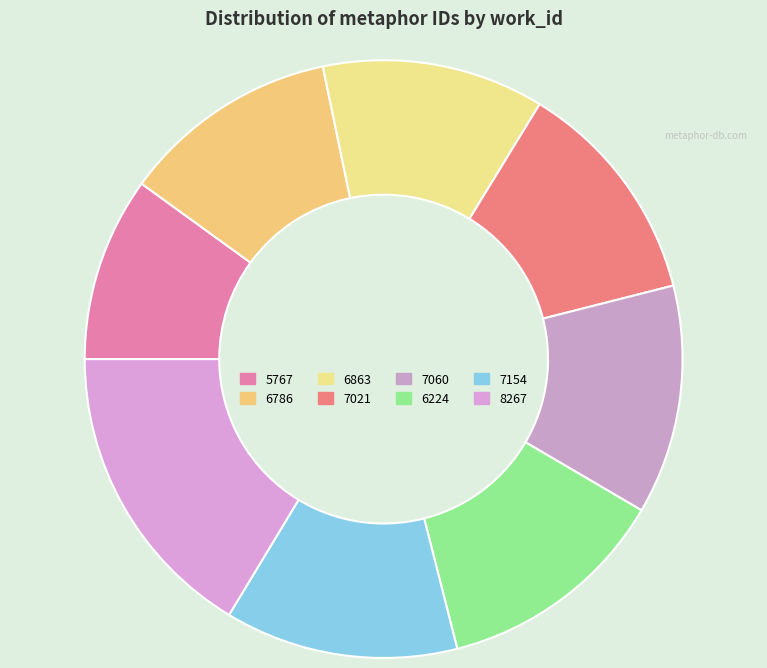

How many slices are in this pie chart?

8